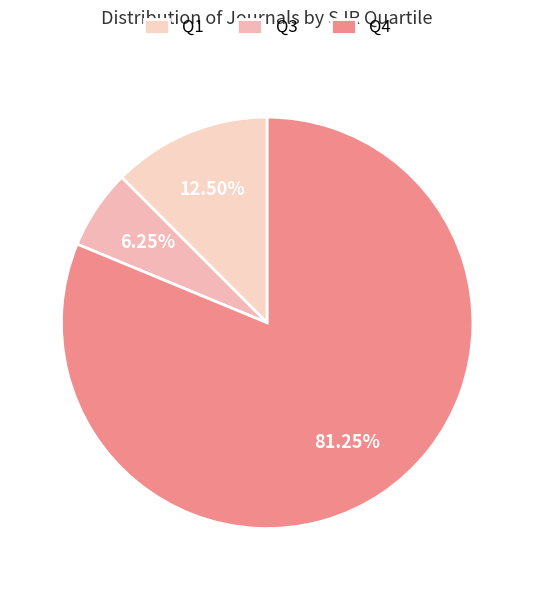

How many slices are in this pie chart?

3